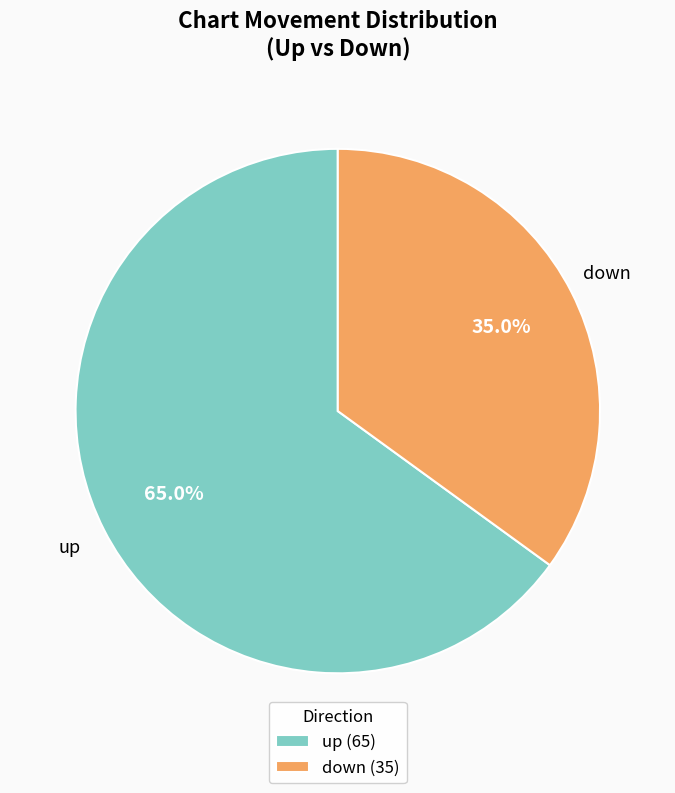

What is the ratio of the value at up (65) to the value at down (35)?

1.9